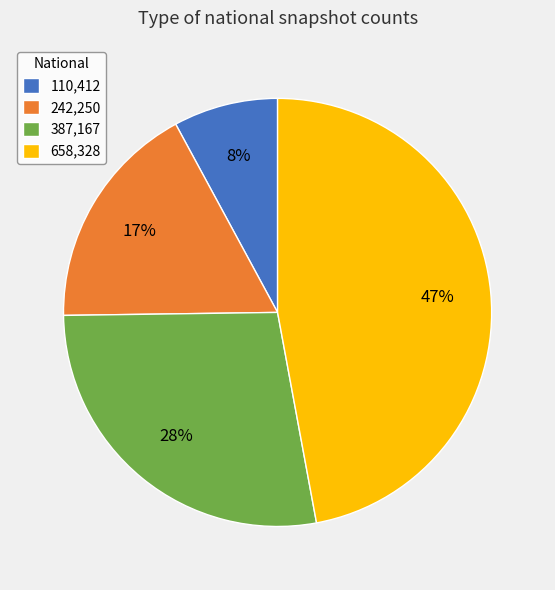

Rank the categories by value from highest to lowest.

658,328, 387,167, 242,250, 110,412